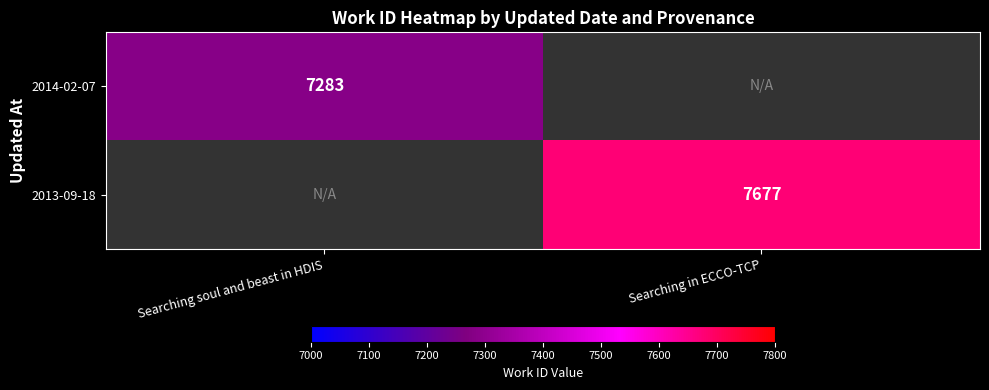

True or false: 2014-02-07 has a value of 7283 at Searching soul and beast in HDIS.

True